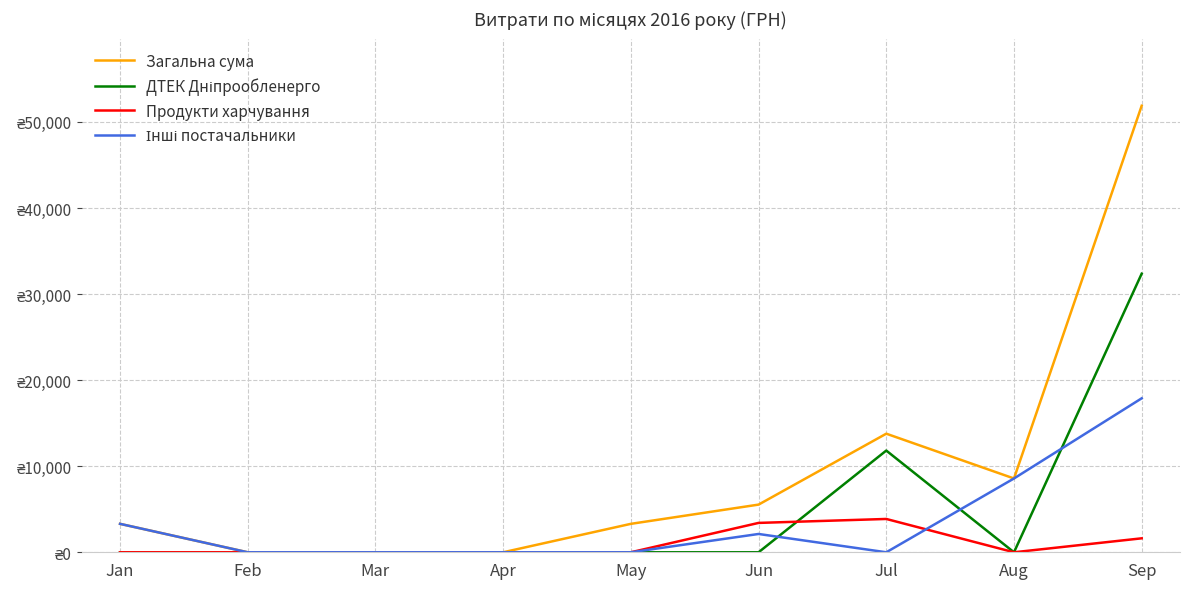

Is this an area chart (filled region under the line)?

No